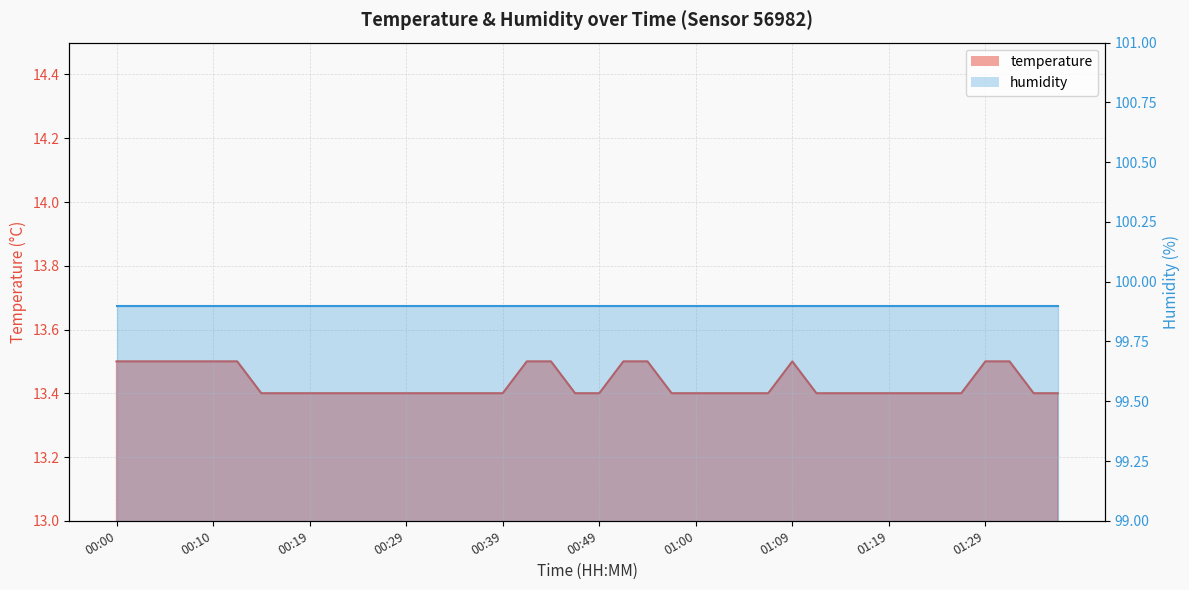

Which series has the largest total across all categories?

humidity_line